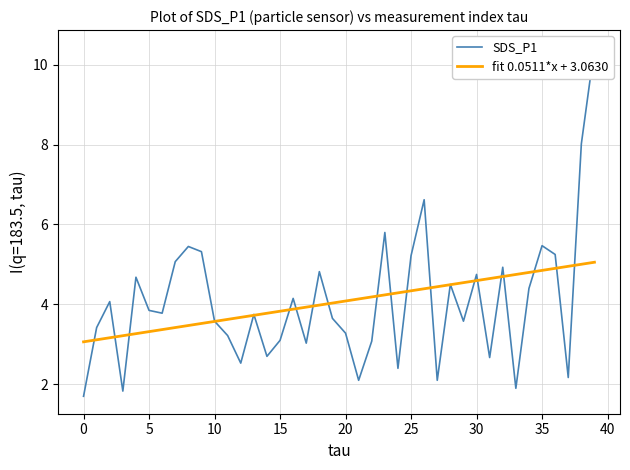

What is the sum of all SDS_P1 values?

162.4